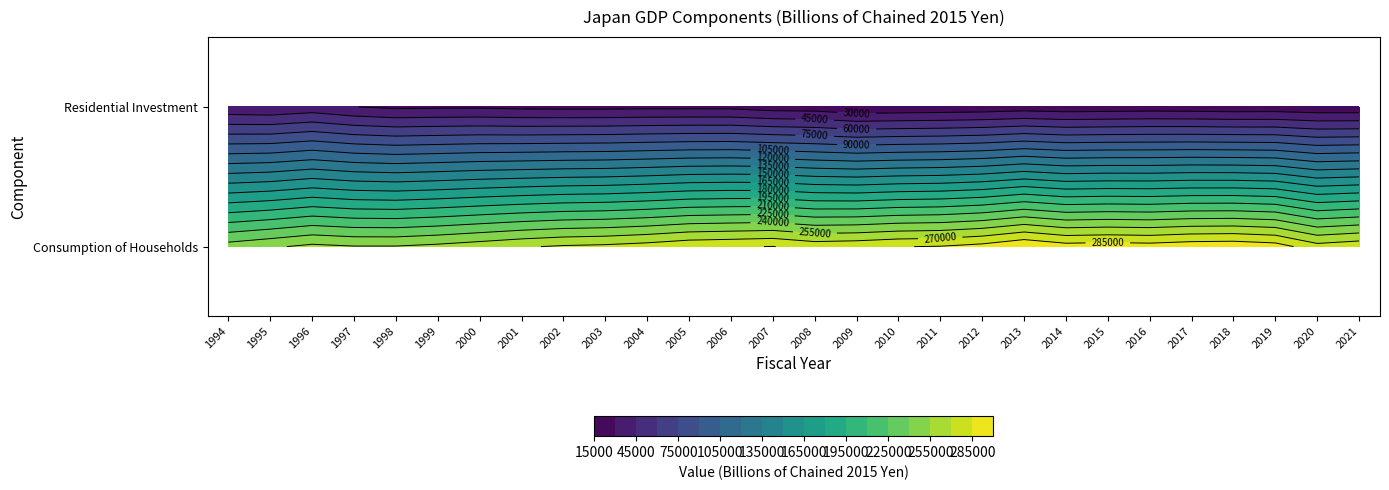

What is the difference between the highest and lowest values at 2007?

262514.9